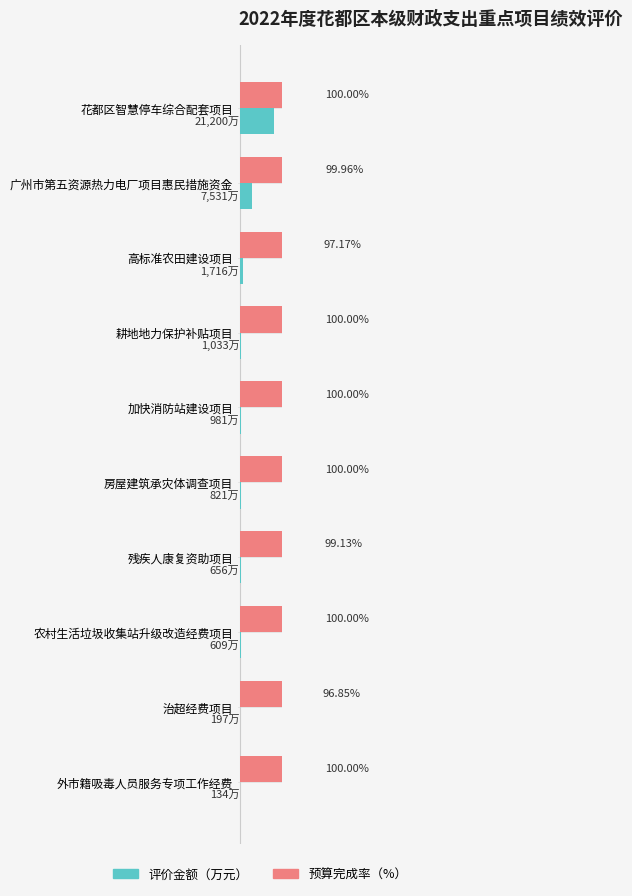

Which series has the largest range (max minus min)?

评价金额（万元）